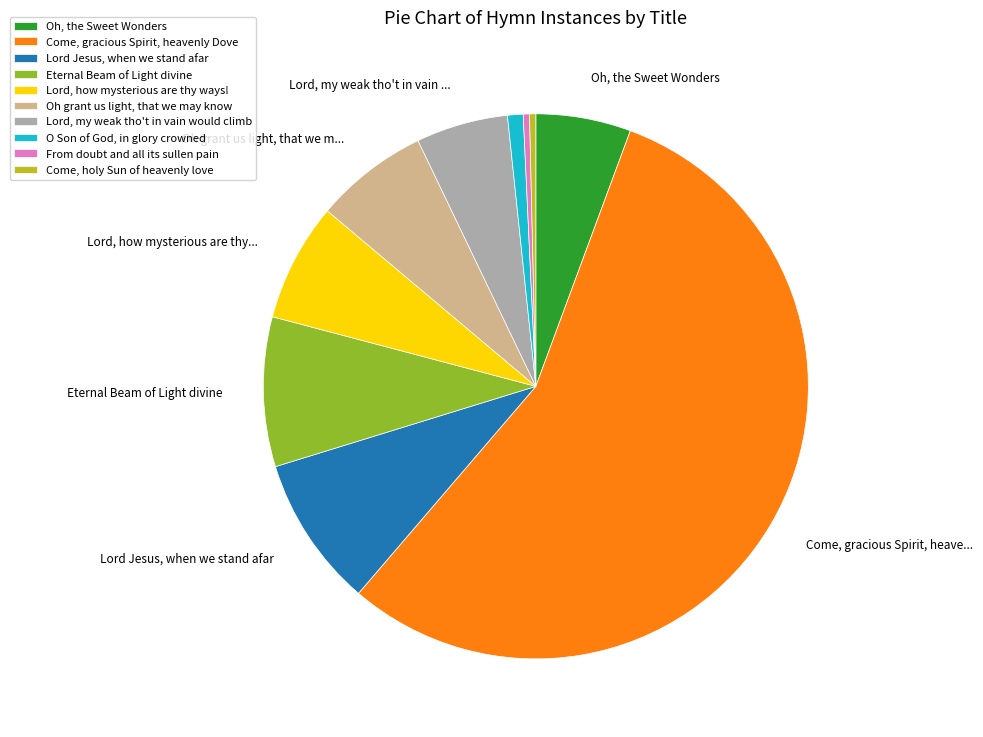

Which has a higher value, Lord, how mysterious are thy ways! or Oh, the Sweet Wonders?

Lord, how mysterious are thy ways!